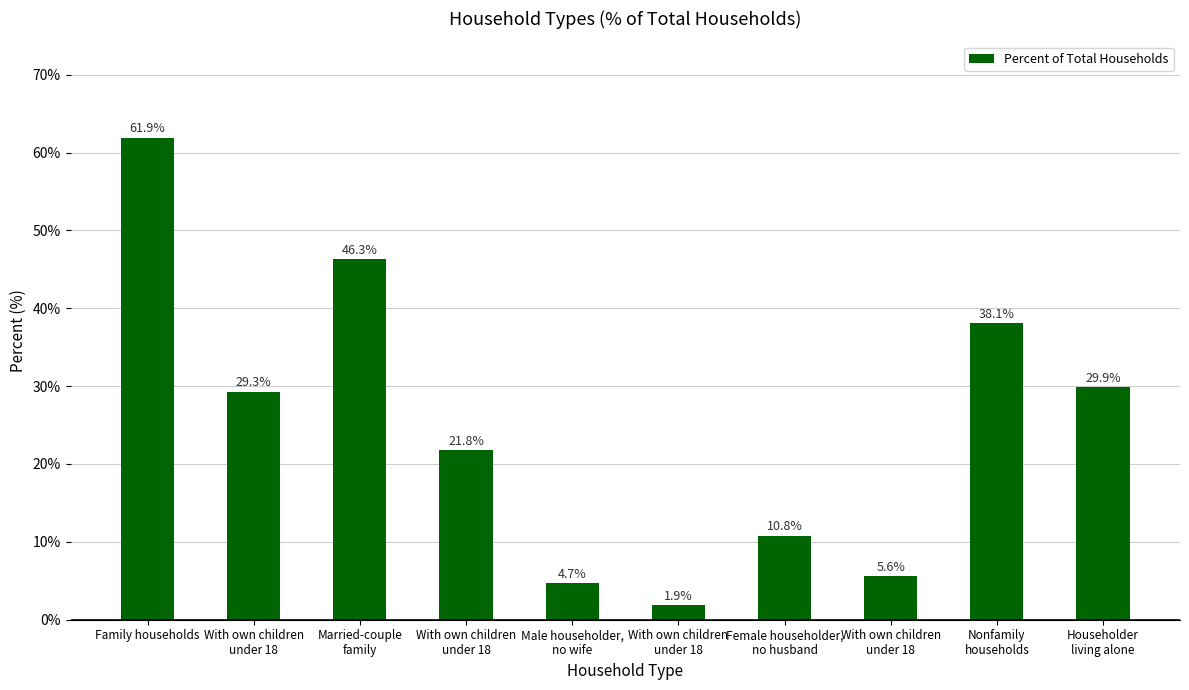

What is the change in value from Family households to Householder
living alone?

-32.0